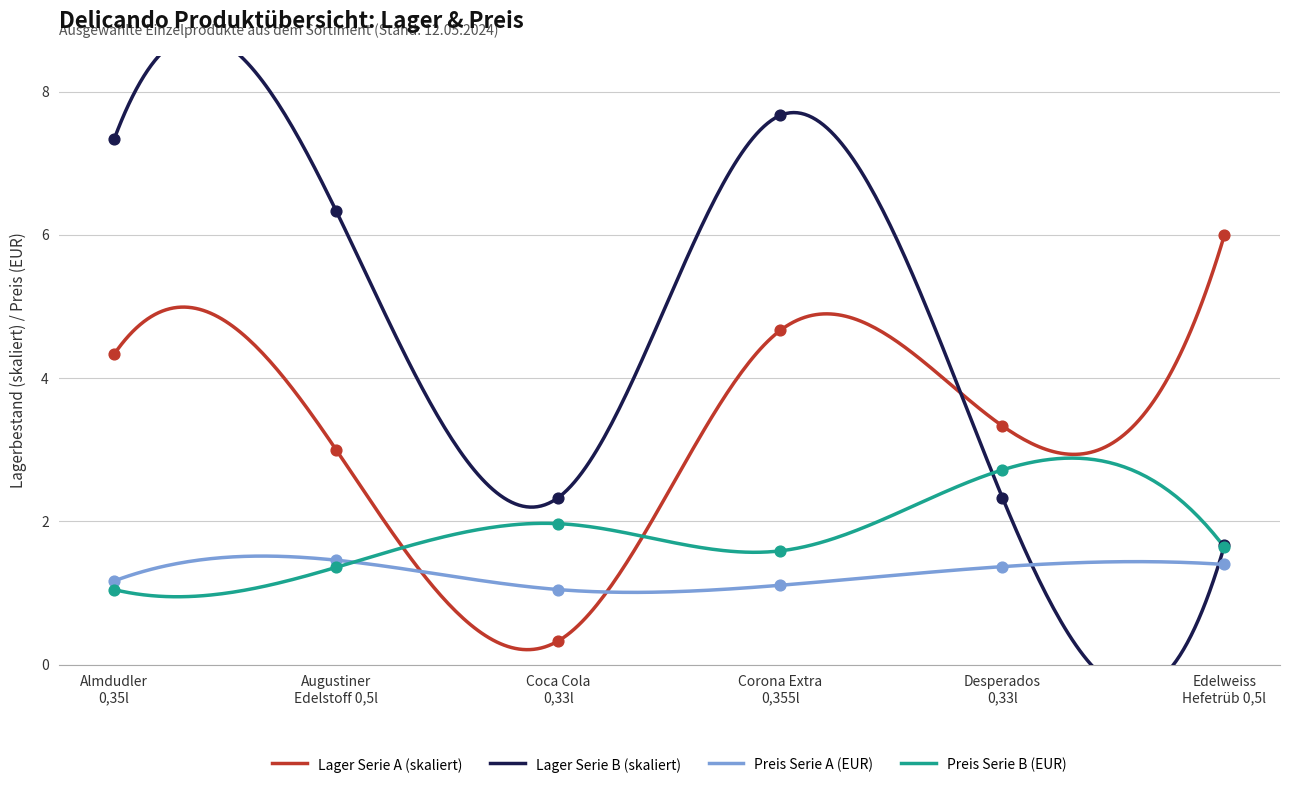

What is the minimum value for Preis Serie A (EUR)?

1.0